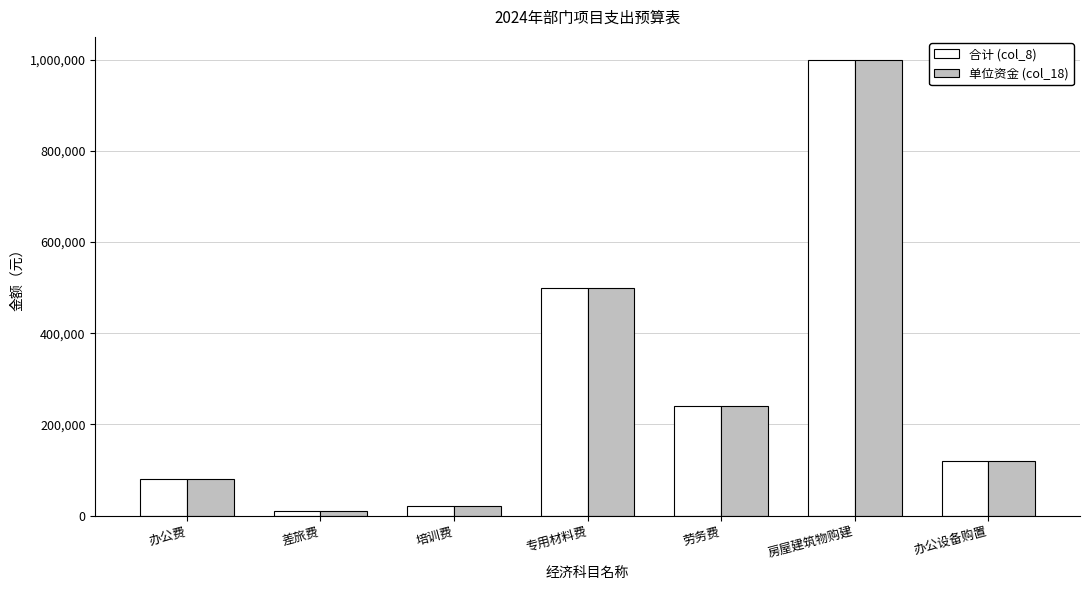

How many bars are there in total?

14